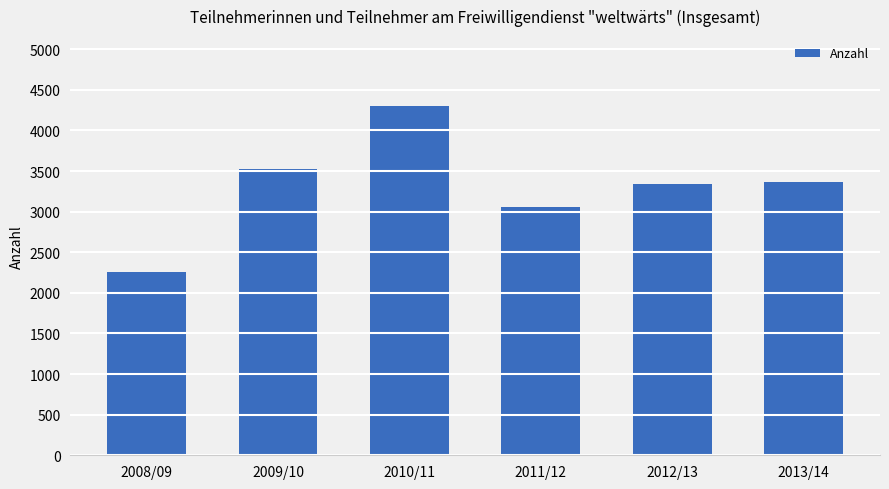

Where is the data nearest to the value 3279?

2012/13